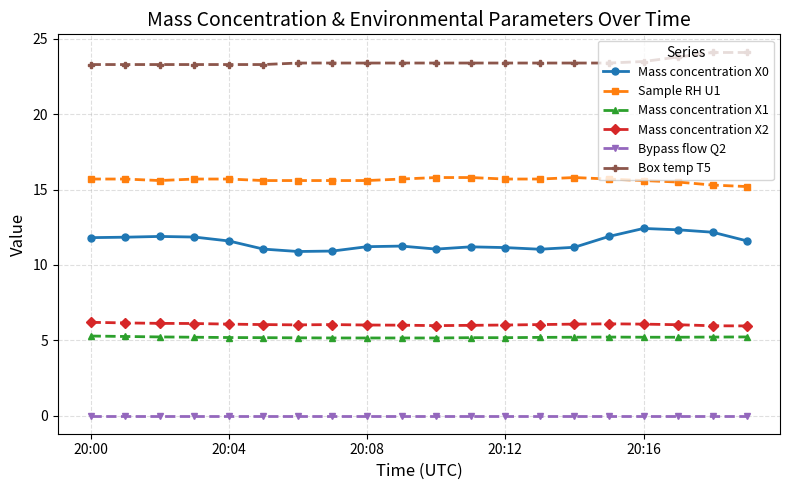

What are all the series names shown in the legend?

Mass concentration X0, Sample RH U1, Mass concentration X1, Mass concentration X2, Bypass flow Q2, Box temp T5